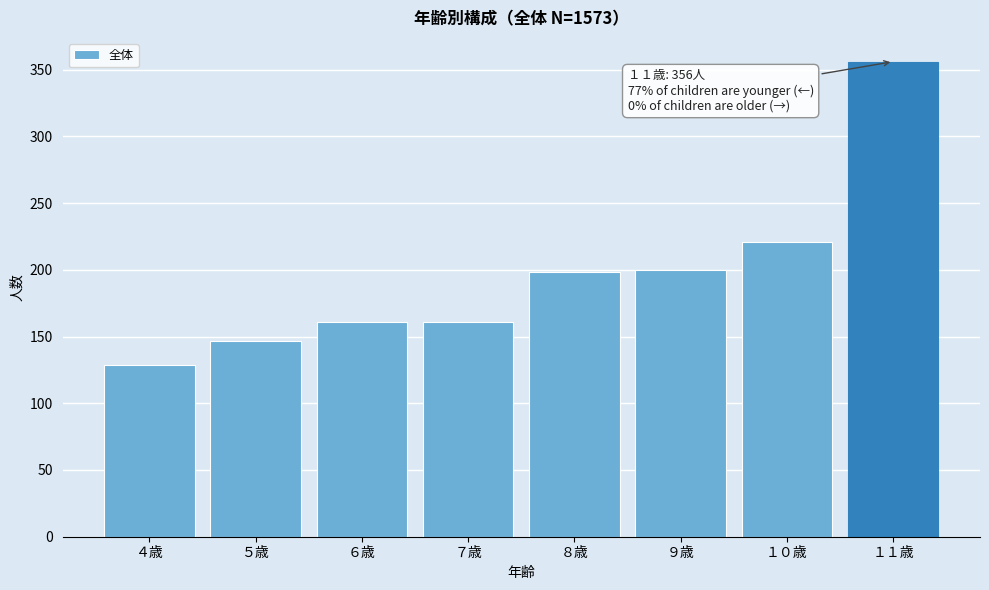

Reading left to right, transcribe all the data shown in this chart.

４歳=129	５歳=147	６歳=161	７歳=161	８歳=198	９歳=200	１０歳=221	１１歳=356